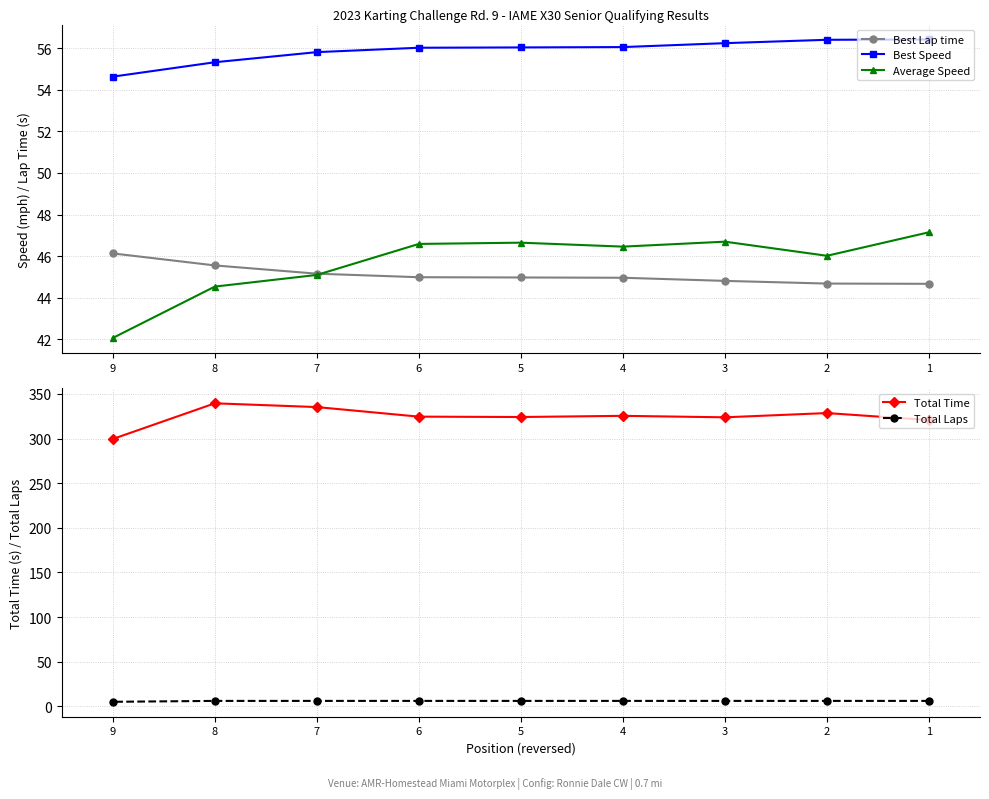

At which category does Total Time reach its first local valley?

3